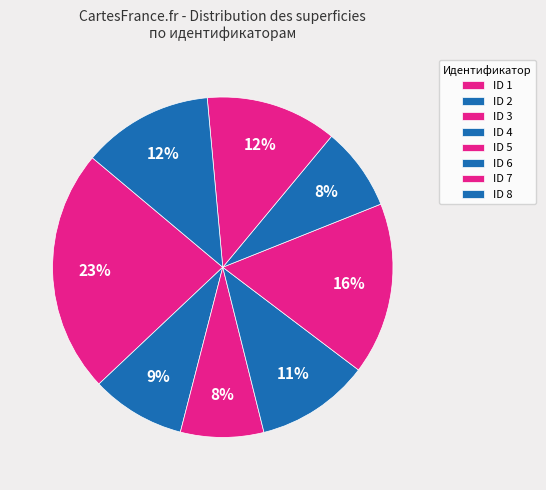

Count the number of slices in the pie.

8